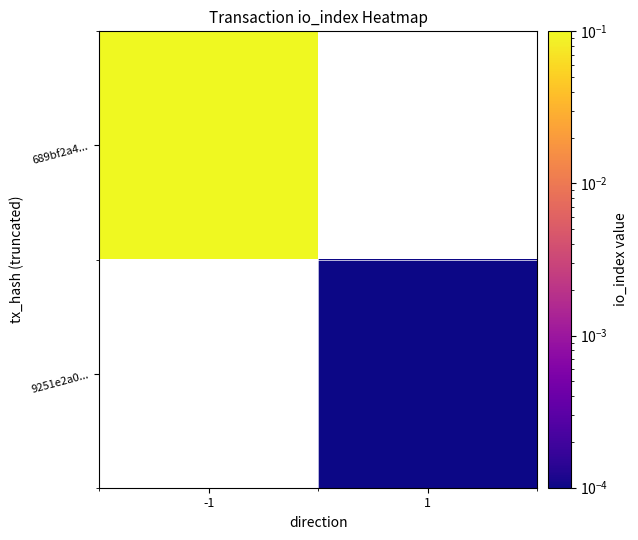

Which series has the largest range (max minus min)?

689bf2a4...